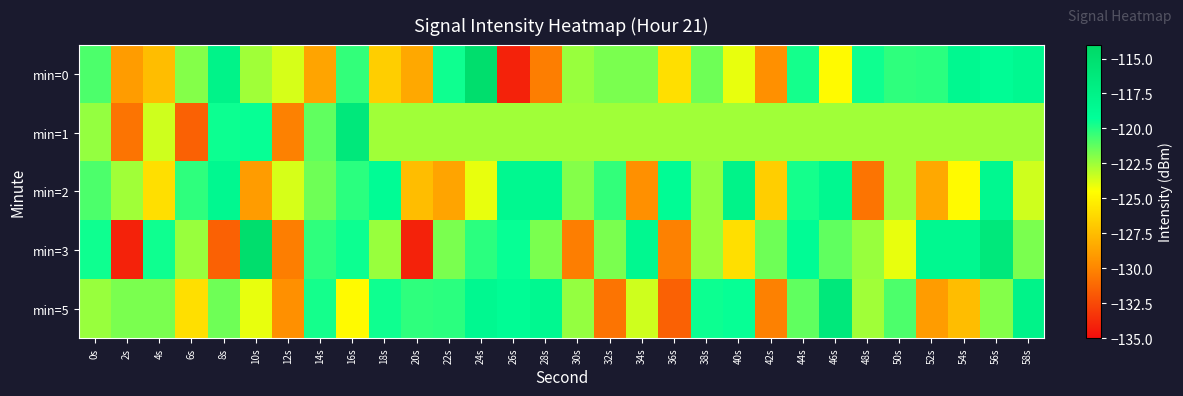

Reading left to right, transcribe all the data shown in this chart.

min=0: 0s=-120.8	2s=-129.0	4s=-127.5	6s=-122.0	8s=-117.6	10s=-122.6	12s=-123.6	14s=-128.6	16s=-120.3	18s=-126.7	20s=-128.4	22s=-119.5	24s=-114.8	26s=-134.1	28s=-130.3	30s=-122.4	32s=-121.8	34s=-121.8	36s=-126.0	38s=-121.5	40s=-124.0	42s=-129.6	44s=-119.7	46s=-124.7	48s=-119.5	50s=-120.2	52s=-120.1	54s=-118.4	56s=-118.9	58s=-118.4
min=1: 0s=-122.3	2s=-130.7	4s=-123.5	6s=-131.5	8s=-119.5	10s=-119.4	12s=-130.2	14s=-121.2	16s=-116.2	18s=-122.6	20s=-122.6	22s=-122.6	24s=-122.6	26s=-122.6	28s=-122.6	30s=-122.6	32s=-122.6	34s=-122.6	36s=-122.6	38s=-122.6	40s=-122.6	42s=-122.6	44s=-122.6	46s=-122.6	48s=-122.6	50s=-122.6	52s=-122.6	54s=-122.6	56s=-122.6	58s=-122.6
min=2: 0s=-120.8	2s=-122.6	4s=-126.0	6s=-120.2	8s=-118.4	10s=-129.0	12s=-123.6	14s=-121.5	16s=-120.1	18s=-118.9	20s=-127.5	22s=-128.6	24s=-124.0	26s=-118.4	28s=-118.4	30s=-122.0	32s=-120.3	34s=-129.6	36s=-118.9	38s=-122.3	40s=-117.6	42s=-126.7	44s=-119.7	46s=-118.4	48s=-130.7	50s=-122.6	52s=-128.4	54s=-124.7	56s=-118.4	58s=-123.5
min=3: 0s=-119.5	2s=-134.1	4s=-119.5	6s=-122.4	8s=-131.5	10s=-114.8	12s=-130.3	14s=-120.2	16s=-119.5	18s=-122.4	20s=-134.1	22s=-121.8	24s=-120.1	26s=-119.4	28s=-121.8	30s=-130.3	32s=-121.8	34s=-118.4	36s=-130.2	38s=-122.4	40s=-126.0	42s=-121.5	44s=-118.9	46s=-121.2	48s=-122.4	50s=-124.0	52s=-118.4	54s=-118.4	56s=-116.2	58s=-121.8
min=5: 0s=-122.4	2s=-121.8	4s=-121.8	6s=-126.0	8s=-121.5	10s=-124.0	12s=-129.6	14s=-119.7	16s=-124.7	18s=-119.5	20s=-120.2	22s=-120.1	24s=-118.4	26s=-118.9	28s=-118.4	30s=-122.3	32s=-130.7	34s=-123.5	36s=-131.5	38s=-119.5	40s=-119.4	42s=-130.2	44s=-121.2	46s=-116.2	48s=-122.6	50s=-120.8	52s=-129.0	54s=-127.5	56s=-122.0	58s=-117.6